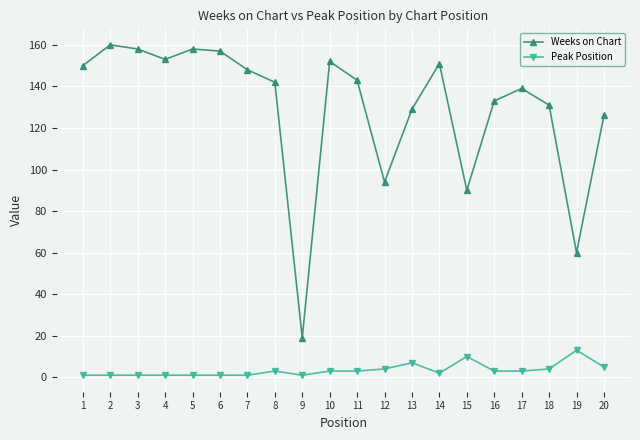

What is the sum of all Weeks on Chart values?

2593